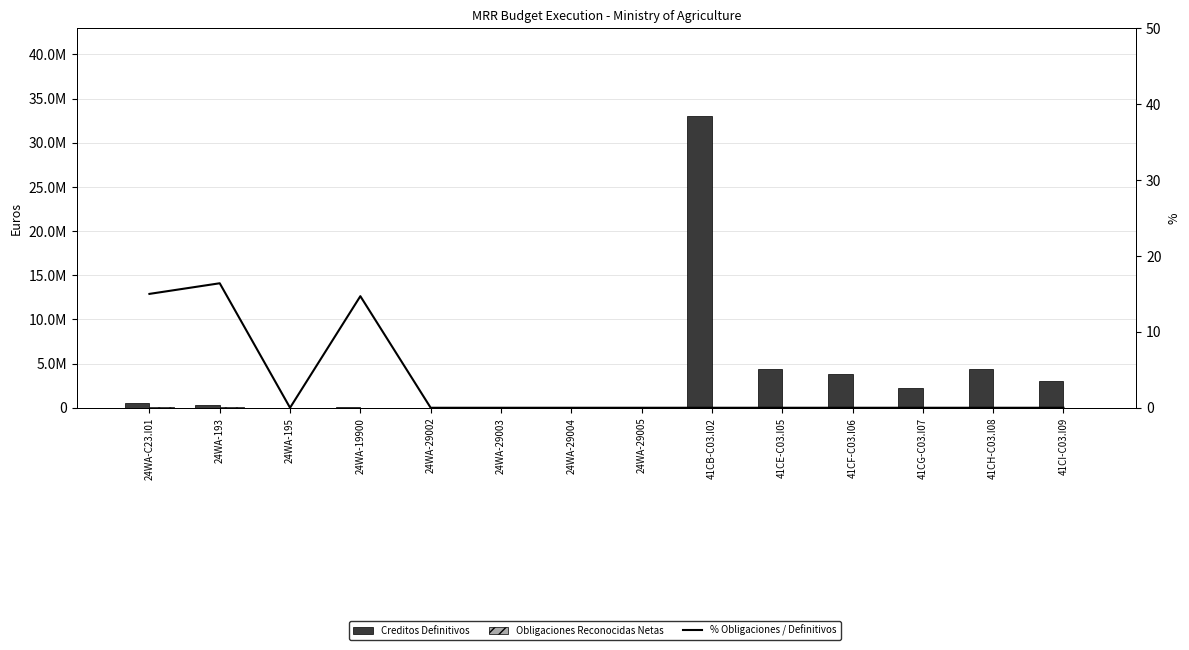

What is the label of the 6th bar from the left?

24WA-29003